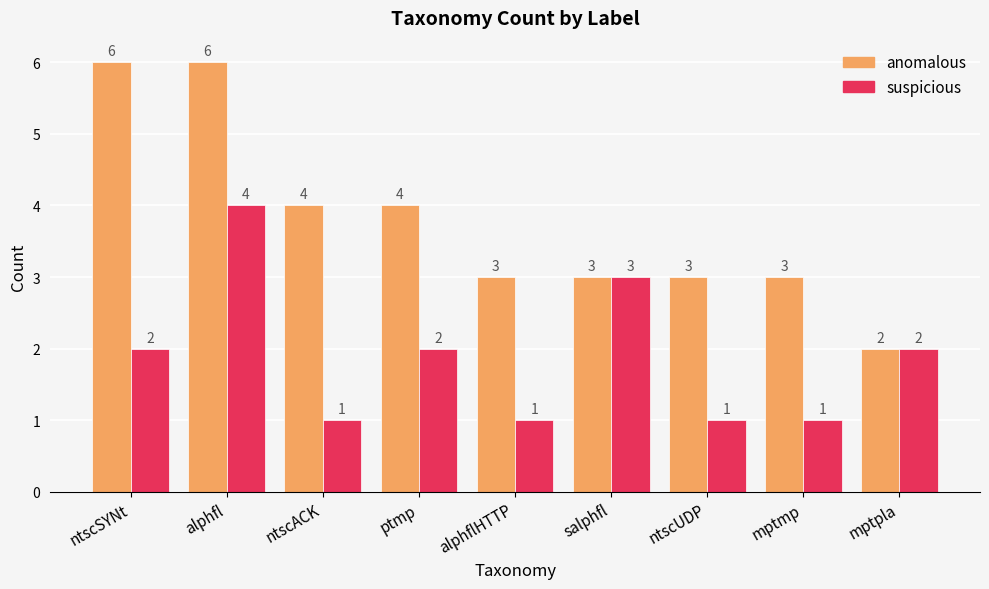

Reading left to right, what are all the values shown in this chart?

anomalous: ntscSYNt=6	alphfl=6	ntscACK=4	ptmp=4	alphflHTTP=3	salphfl=3	ntscUDP=3	mptmp=3	mptpla=2
suspicious: ntscSYNt=2	alphfl=4	ntscACK=1	ptmp=2	alphflHTTP=1	salphfl=3	ntscUDP=1	mptmp=1	mptpla=2